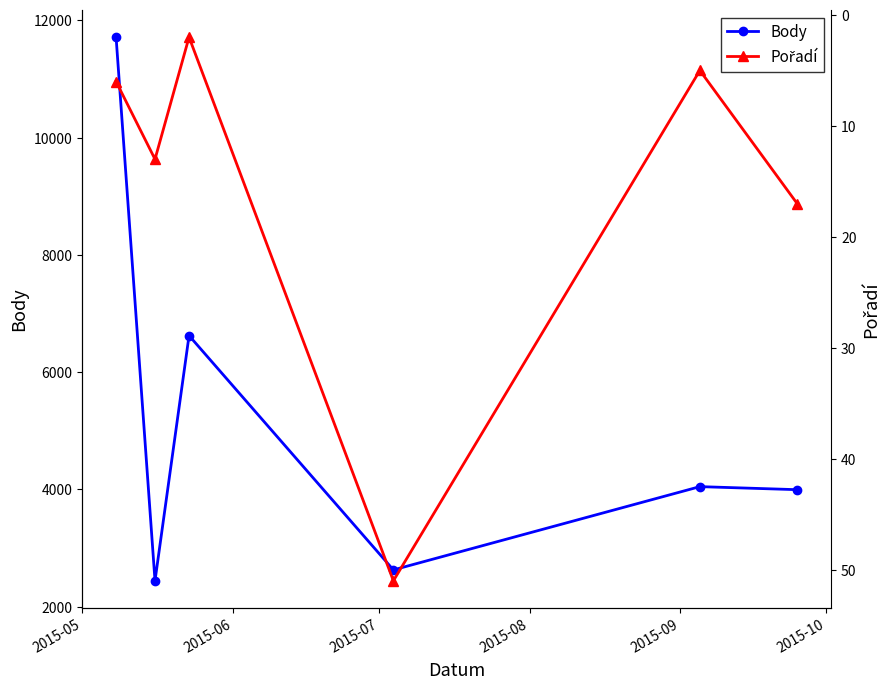

What is the value of the Body point at the 2nd from the left?

2441